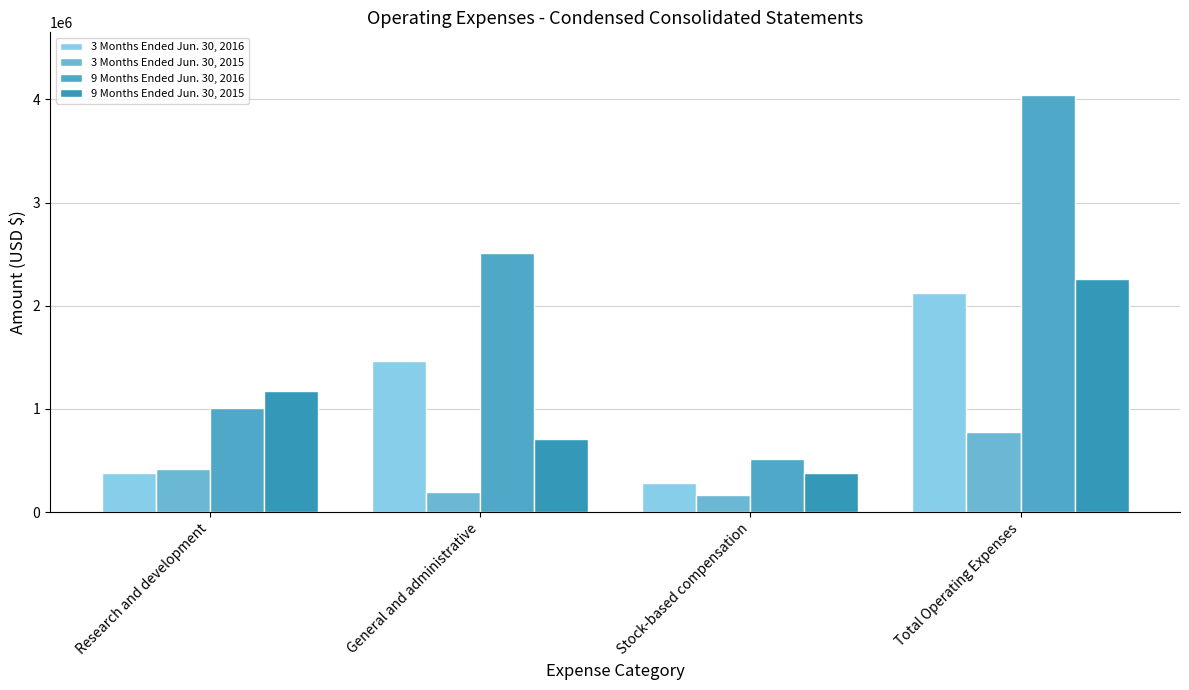

What is the smallest value displayed?

163547